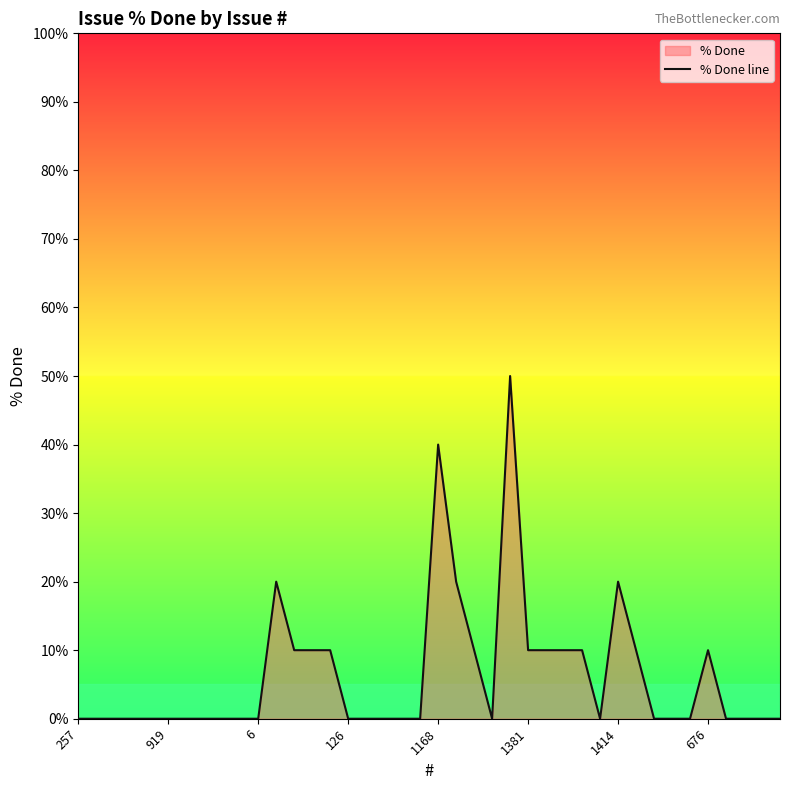

Does the chart display data point markers on the line(s)?

No